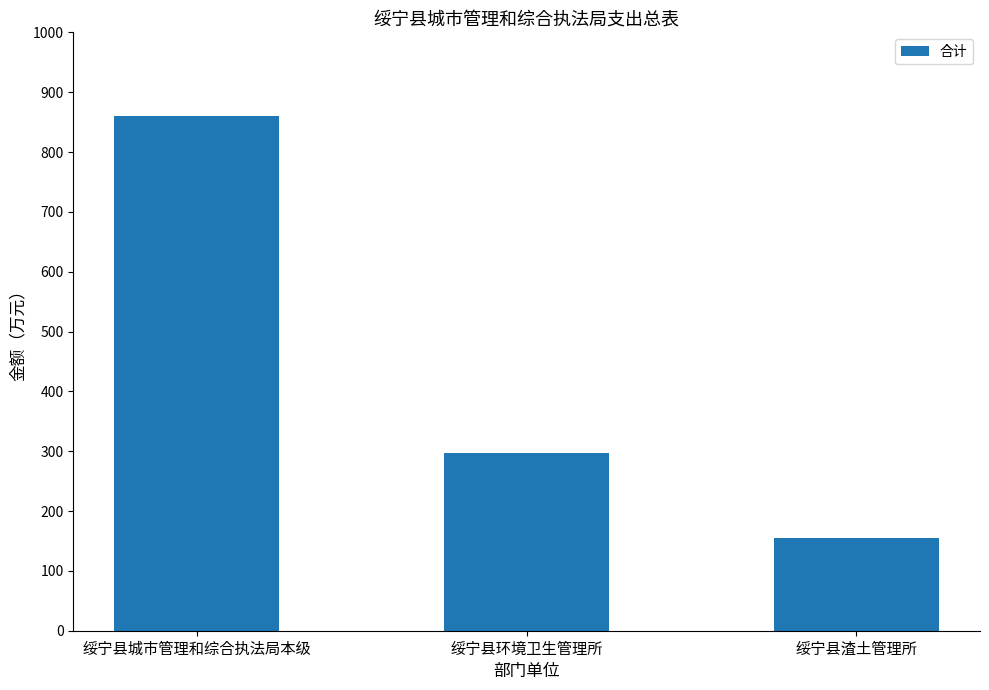

Which category has the highest value across all series?

绥宁县城市管理和综合执法局本级